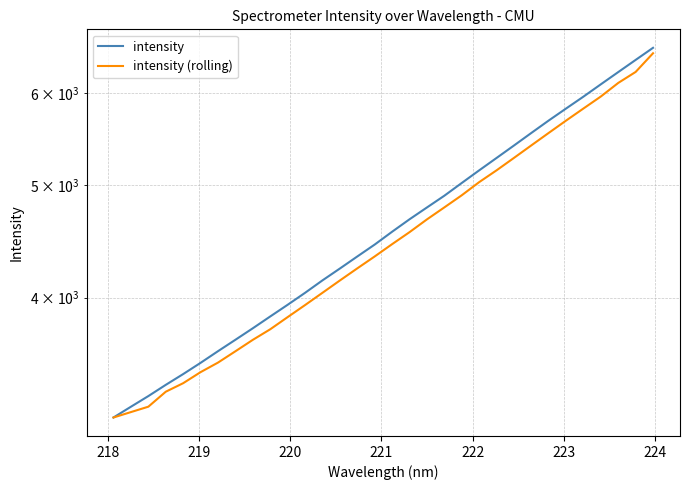

Which series has the largest total across all categories?

intensity